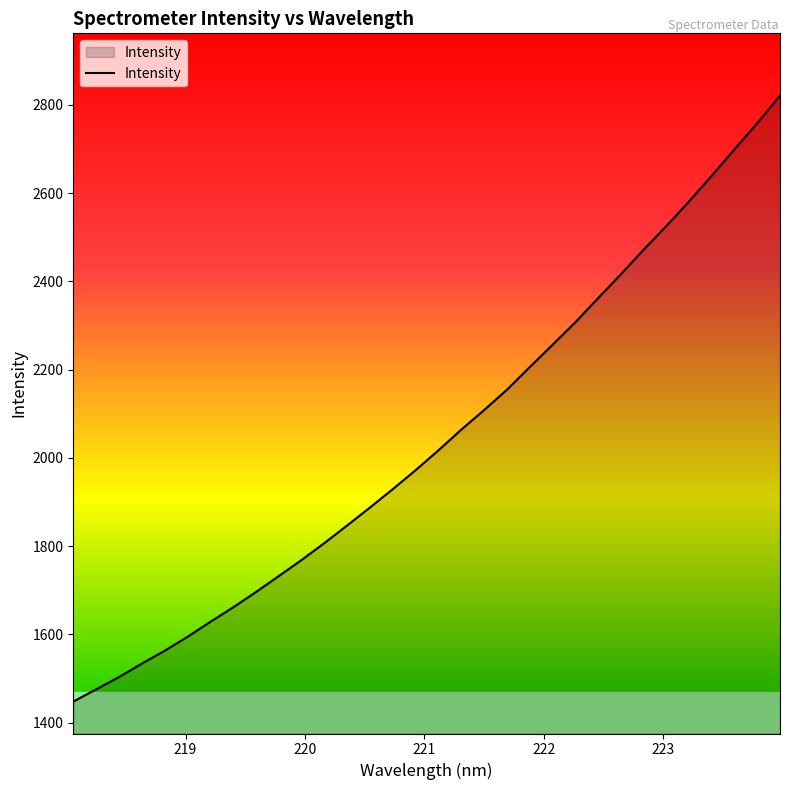

What is the minimum value shown in the chart?

1447.6